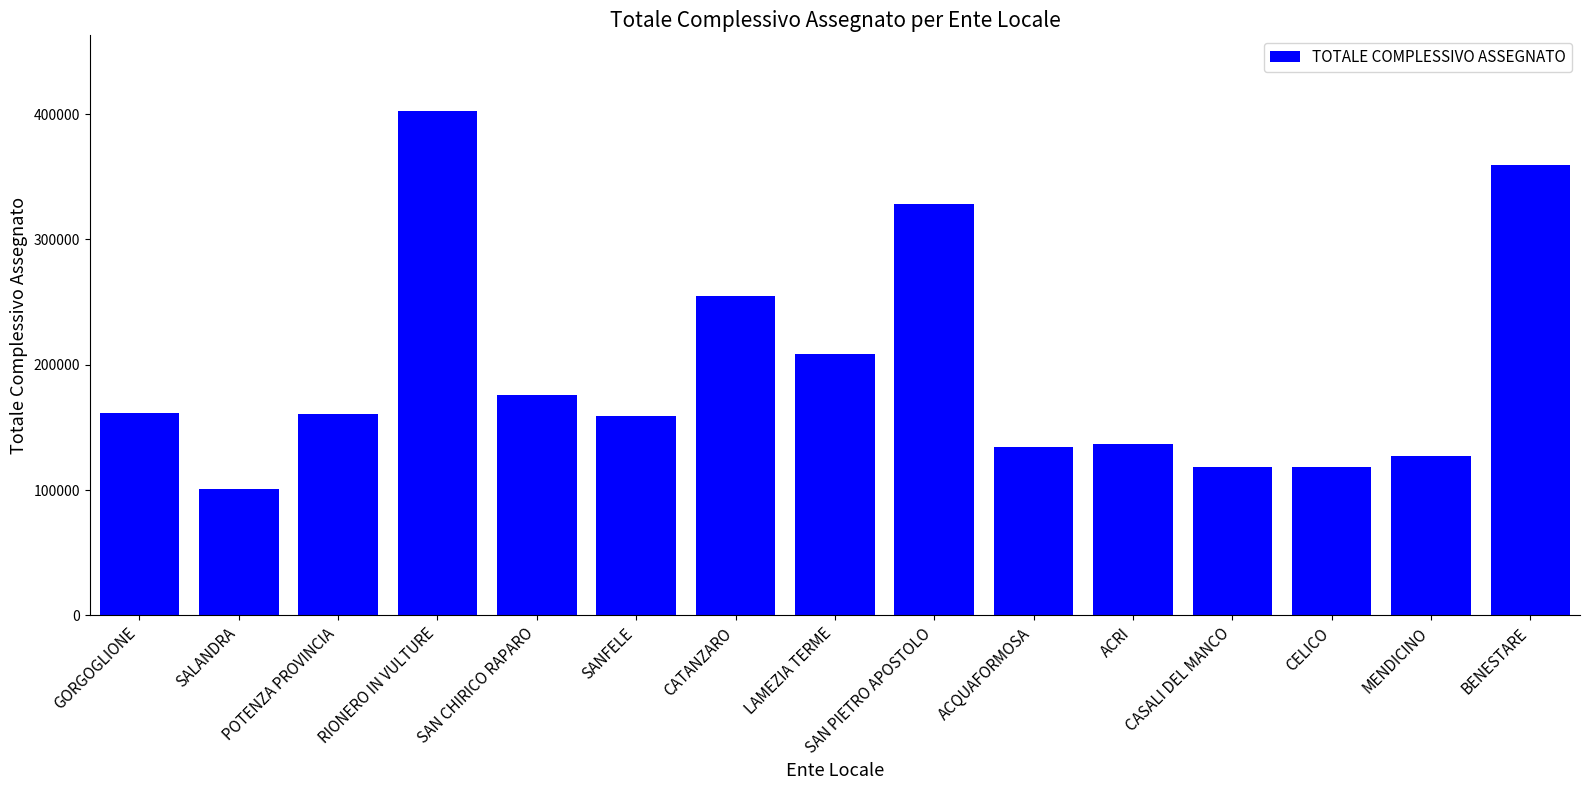

At which label does the data first exceed 160750?

GORGOGLIONE